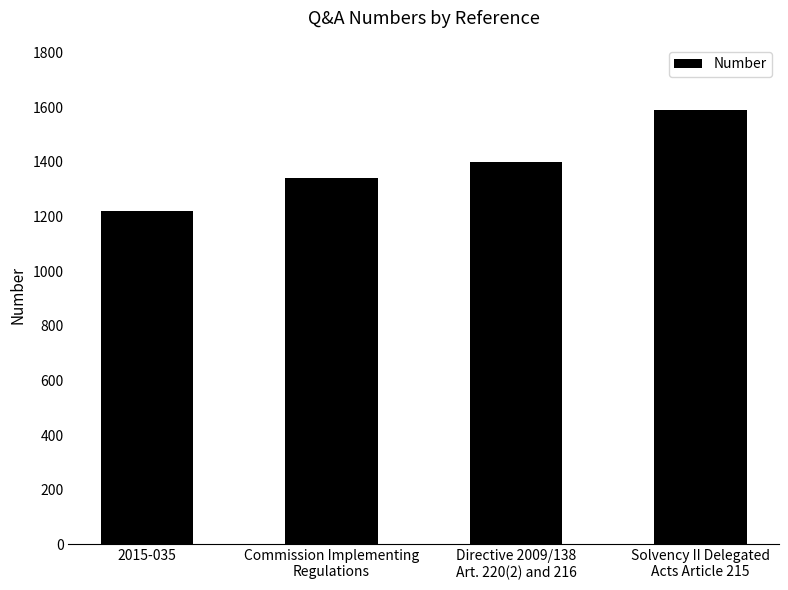

What is the smallest value displayed?

1221